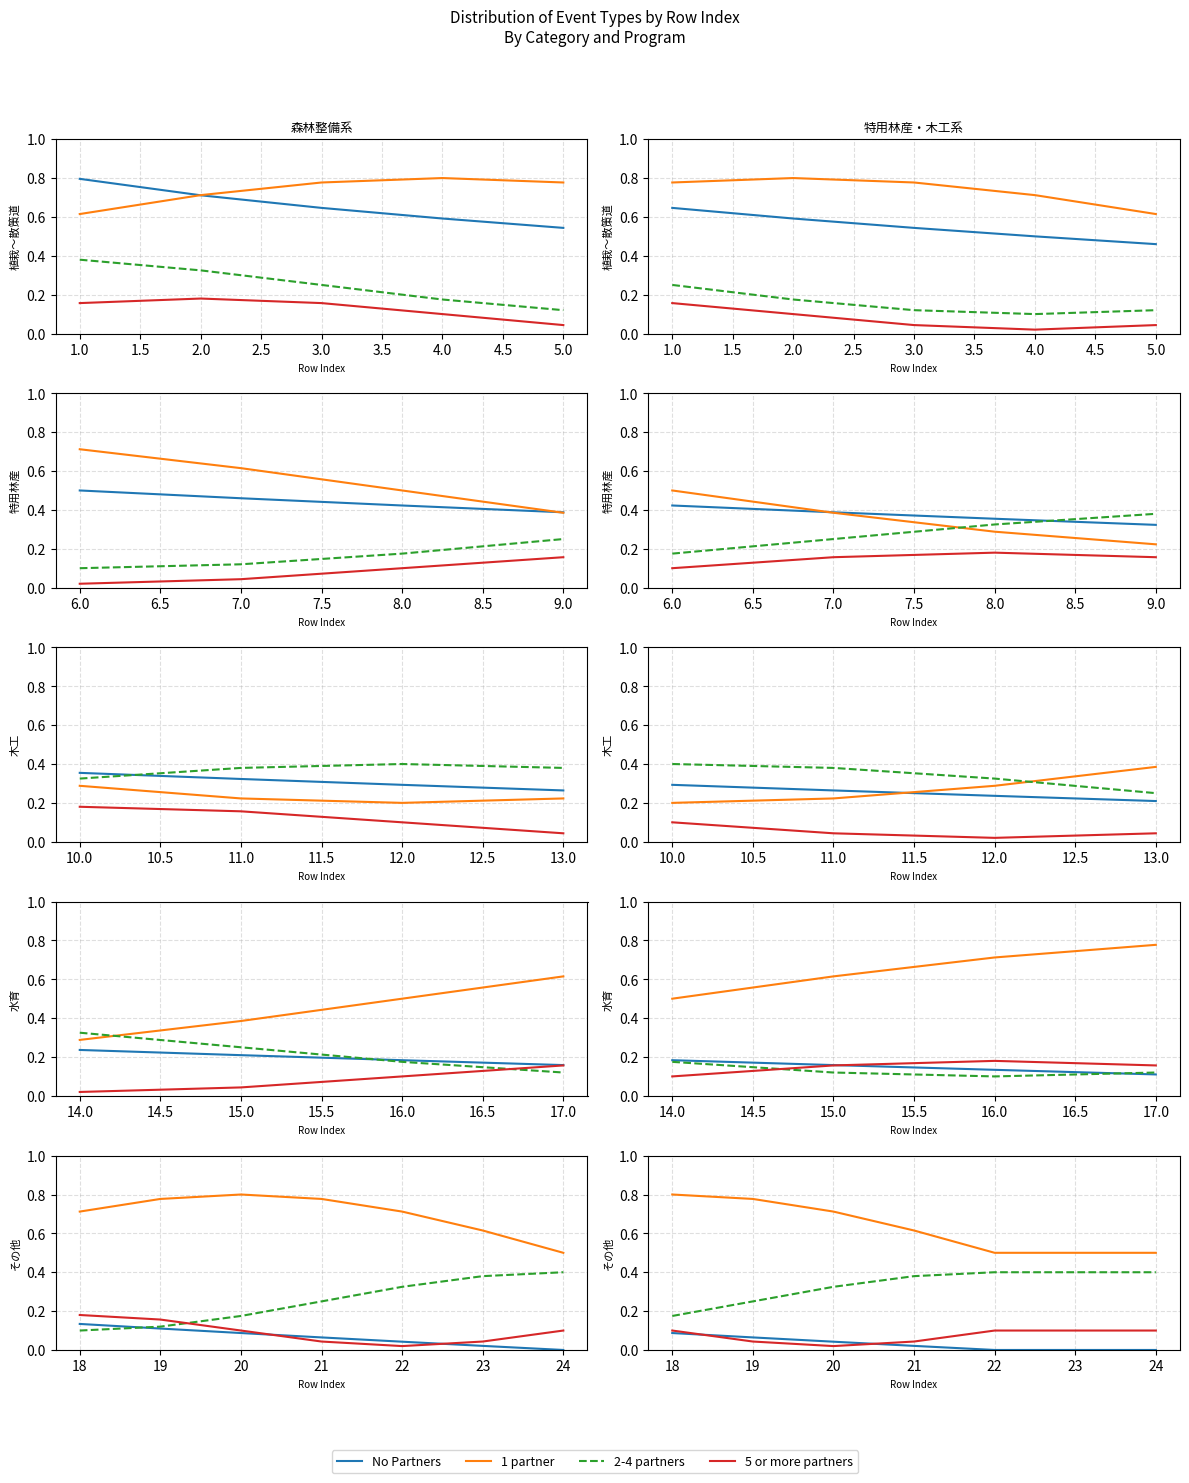

True or false: No Partners and 1 partner intersect in this chart.

False